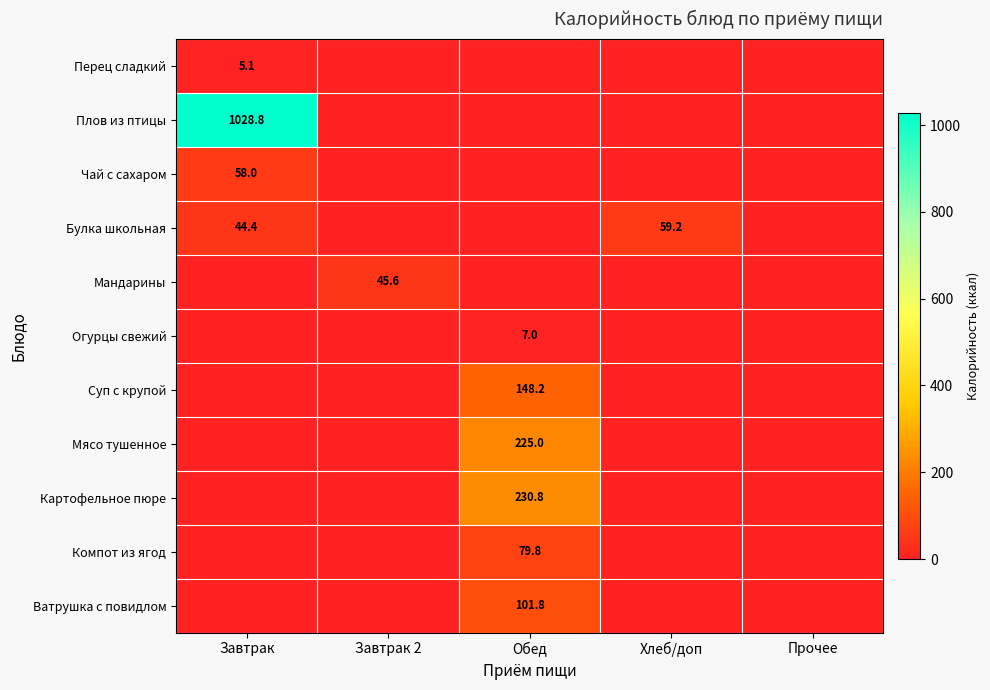

The value of Компот из ягод at Обед is 16.6. True or false?

False